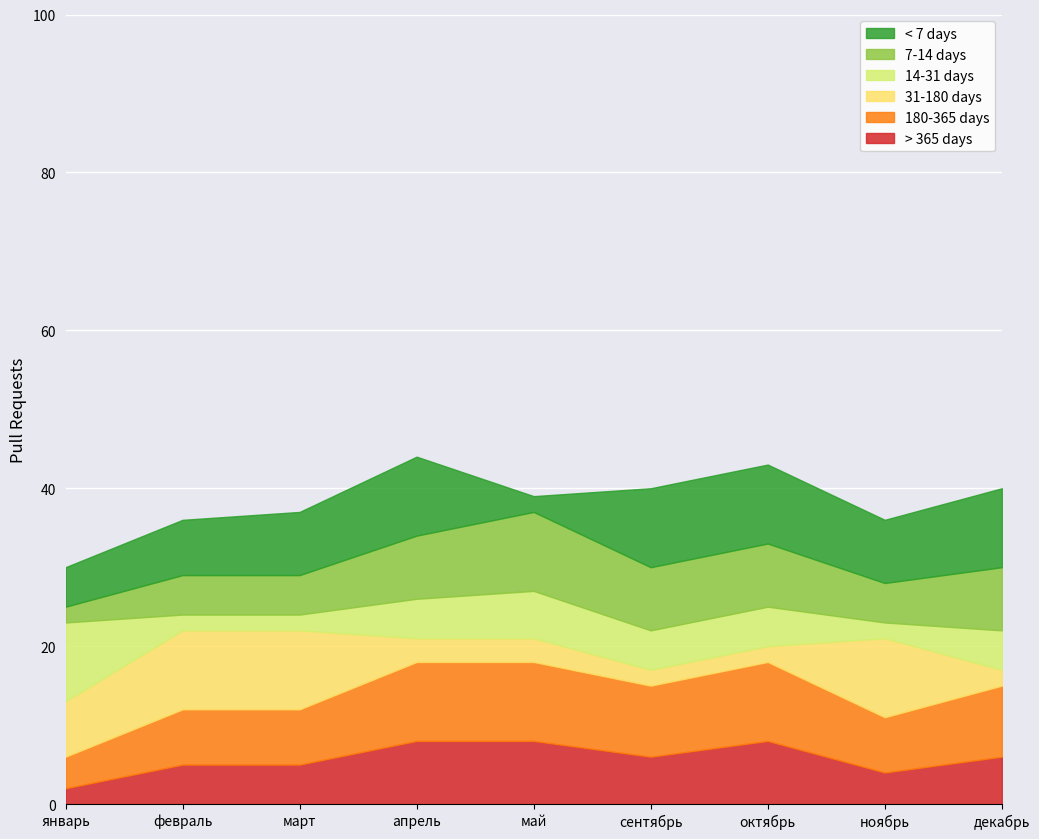

What is the total value across all series at октябрь?

43